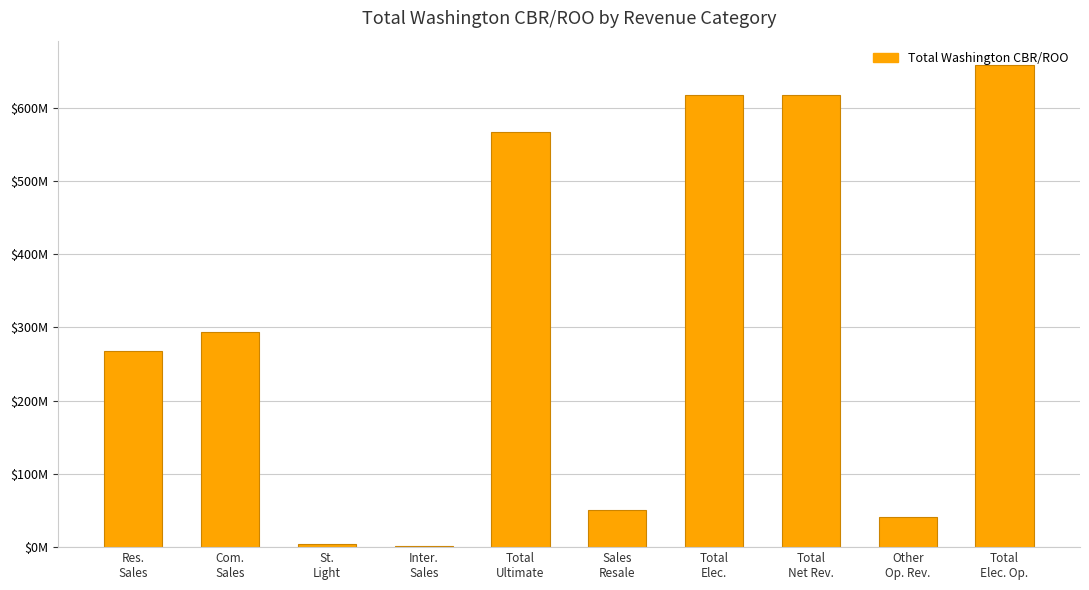

Which label corresponds to the smallest value in the chart?

Inter.
Sales